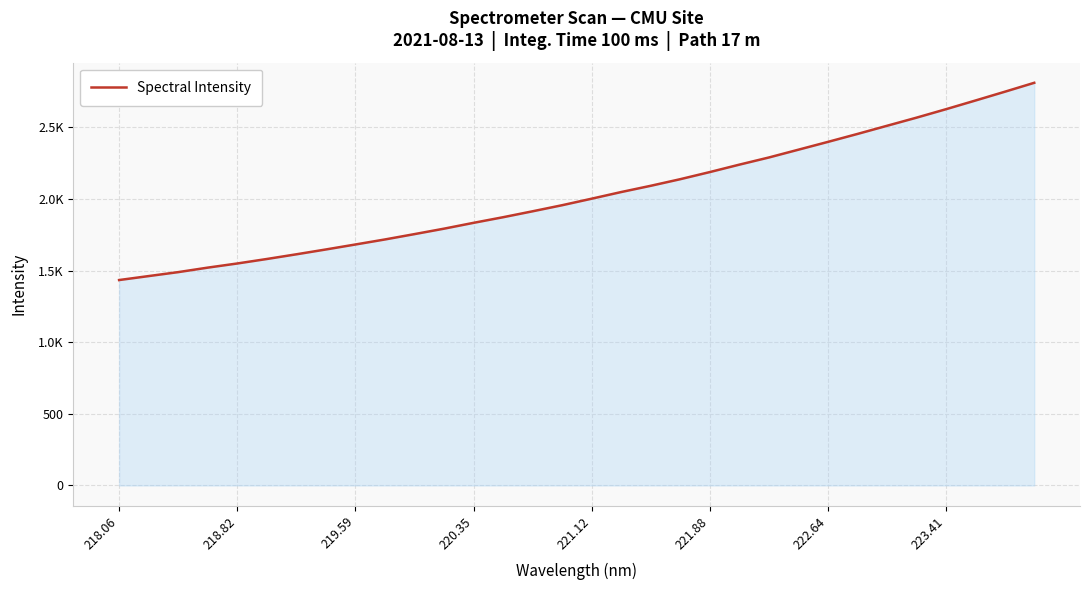

Does the chart have visible grid lines?

Yes